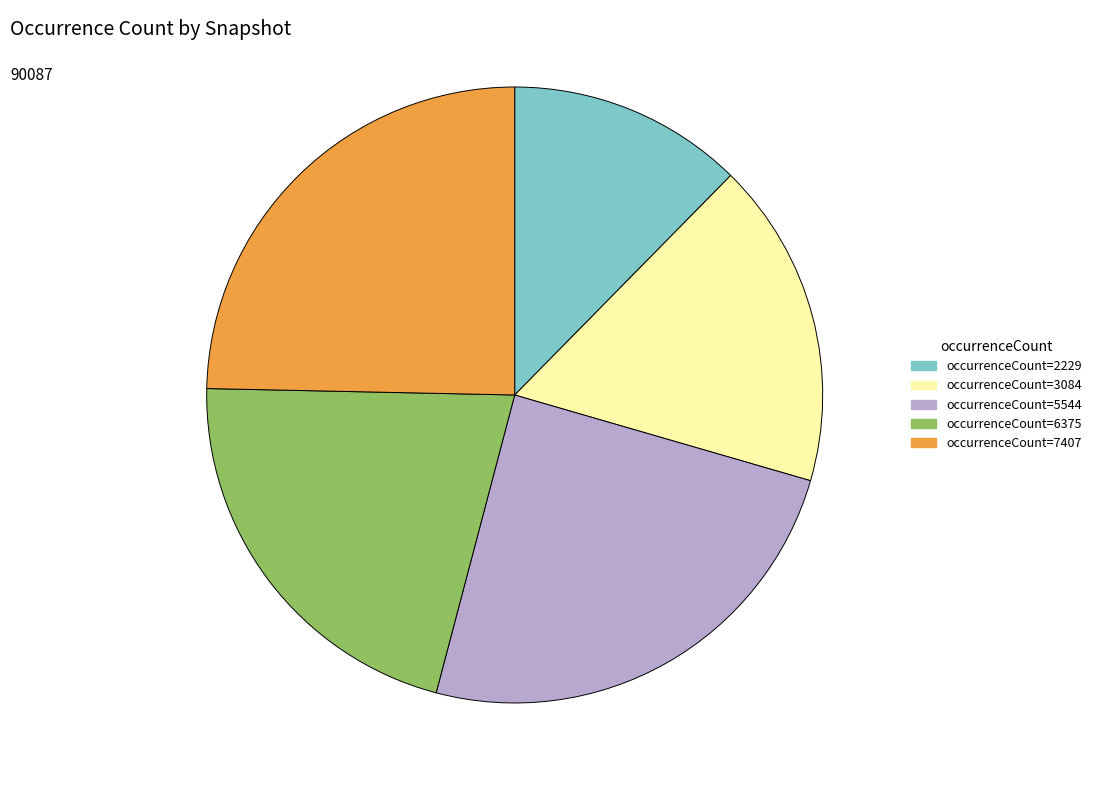

Is there any slice that represents more than half of the pie?

No